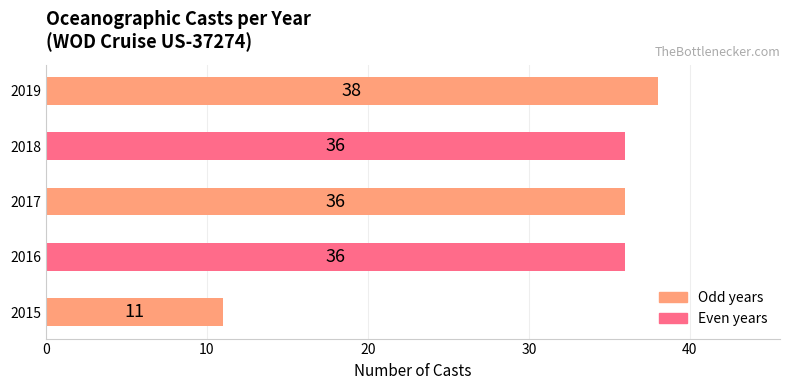

How many distinct data groups are displayed?

1